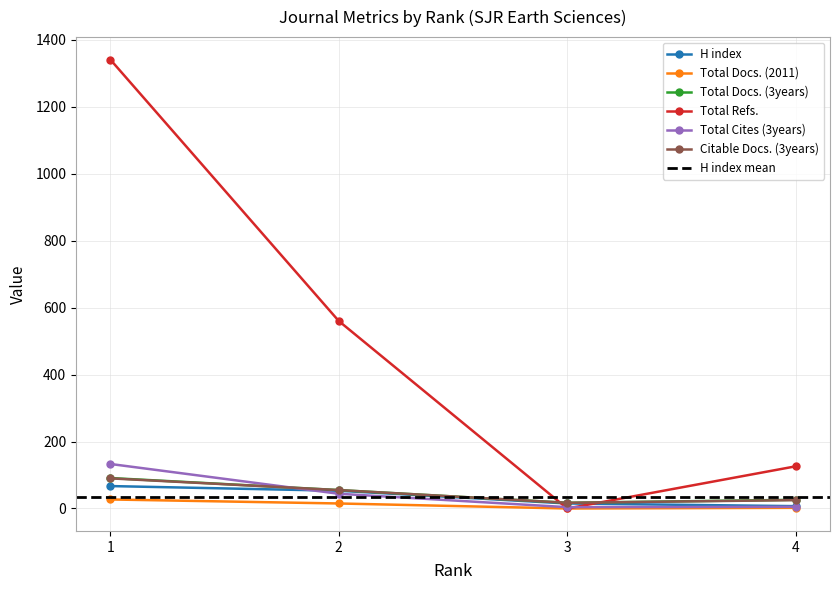

Is the value of H index at 2 greater than the value of Total Cites (3years) at 1?

No